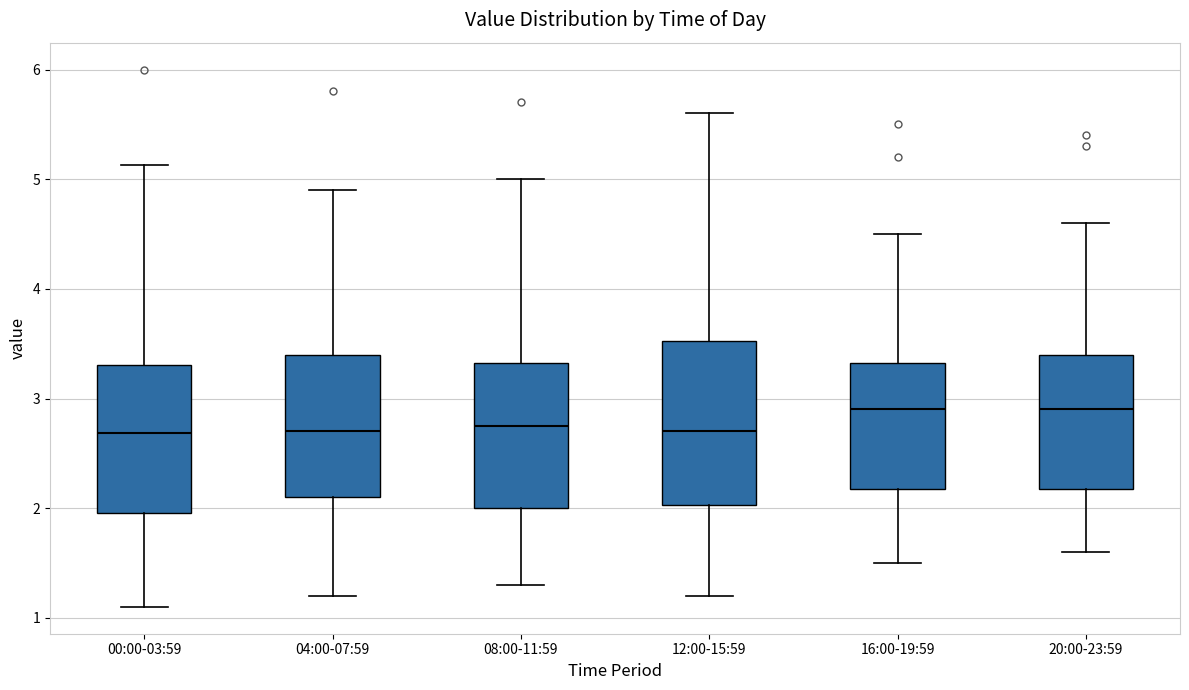

Where does the median line of the box for 16:00-19:59 sit on the y-axis? The values are not printed on the chart, so give them approximately, as read against the axis.

2.9